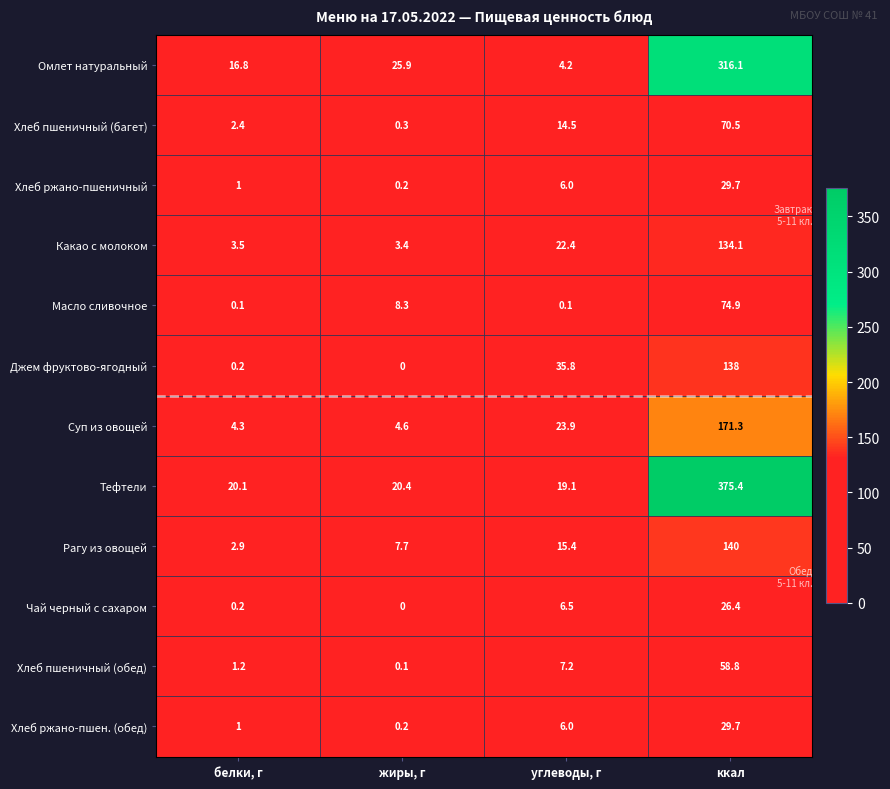

Where does the Джем фруктово-ягодный series first go above 35?

углеводы, г